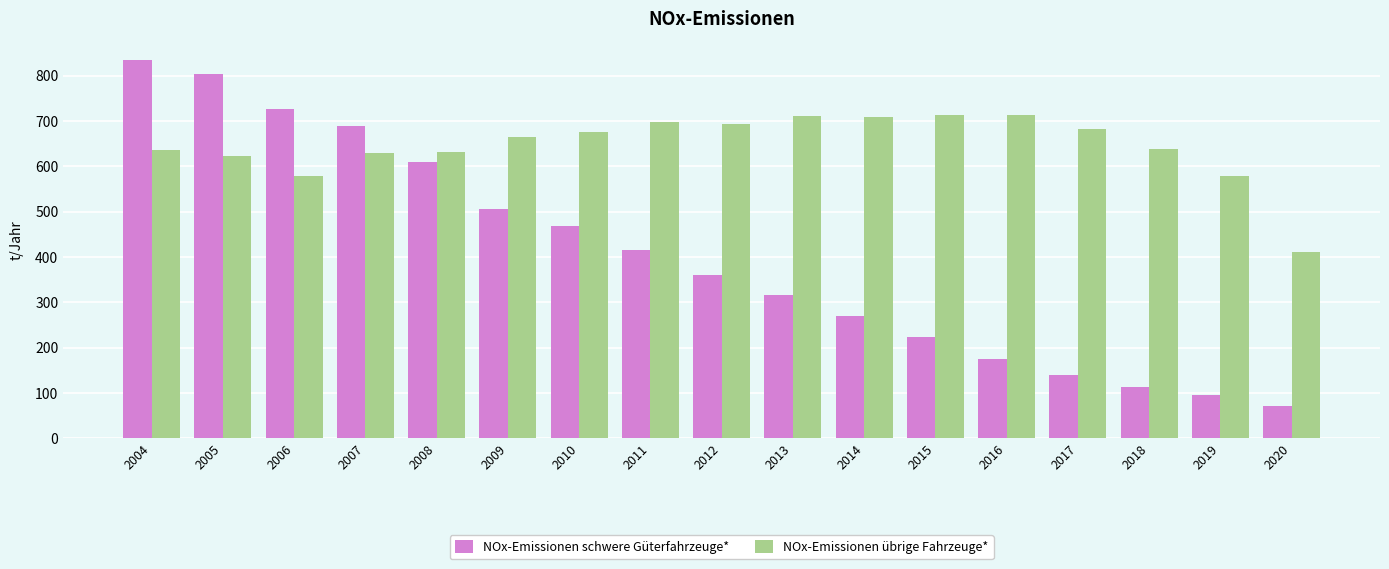

True or false: NOx-Emissionen schwere Güterfahrzeuge* has a value of 102.9 at 2020.

False